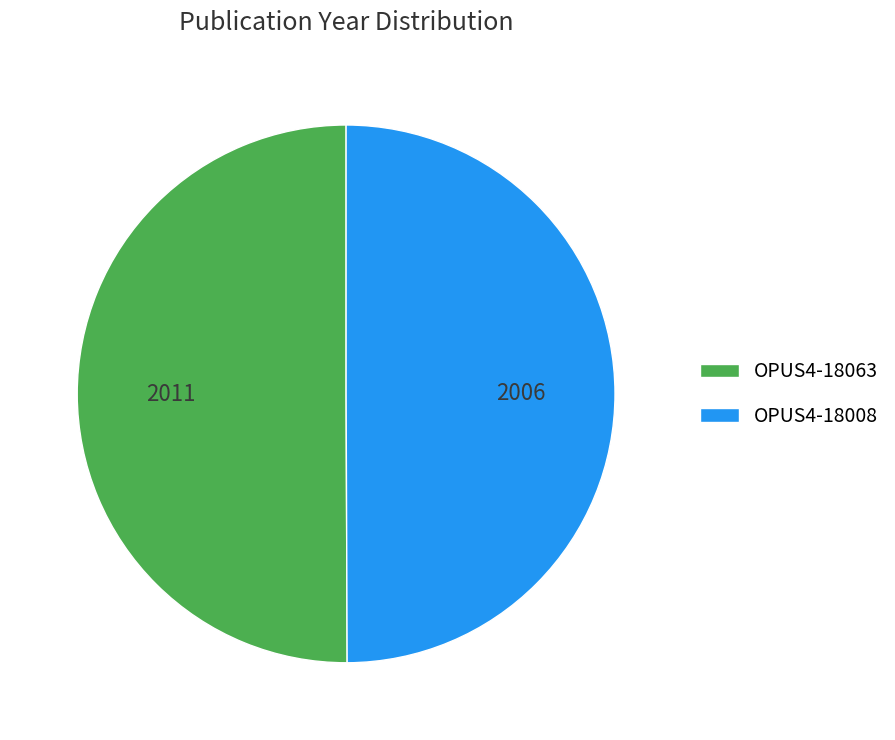

How many segments does this pie chart have?

2